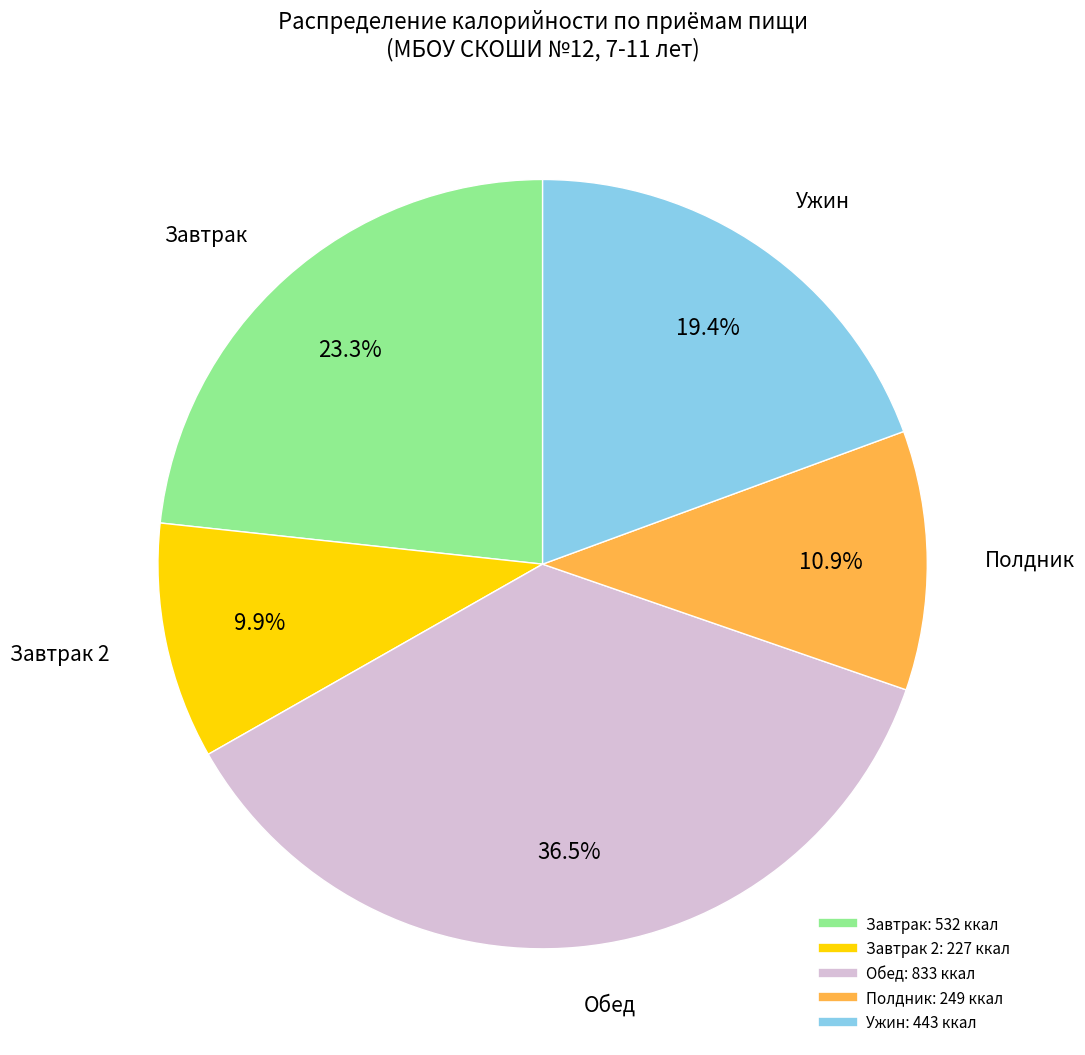

Count the number of slices in the pie.

5